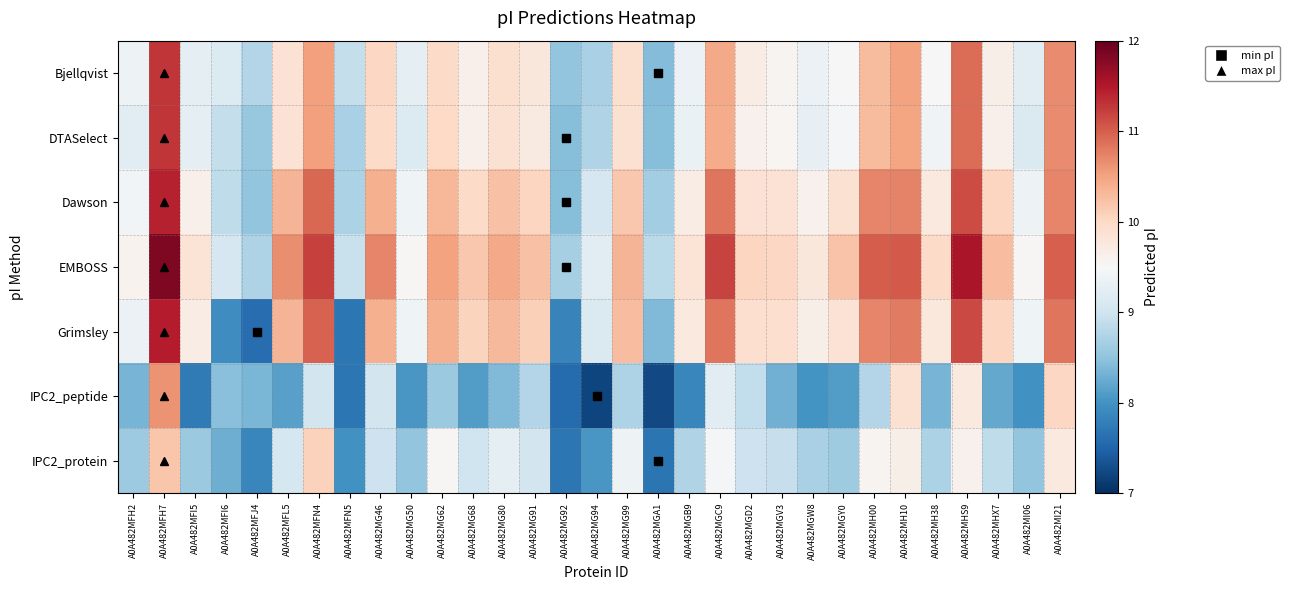

Which series has the largest range (max minus min)?

Grimsley